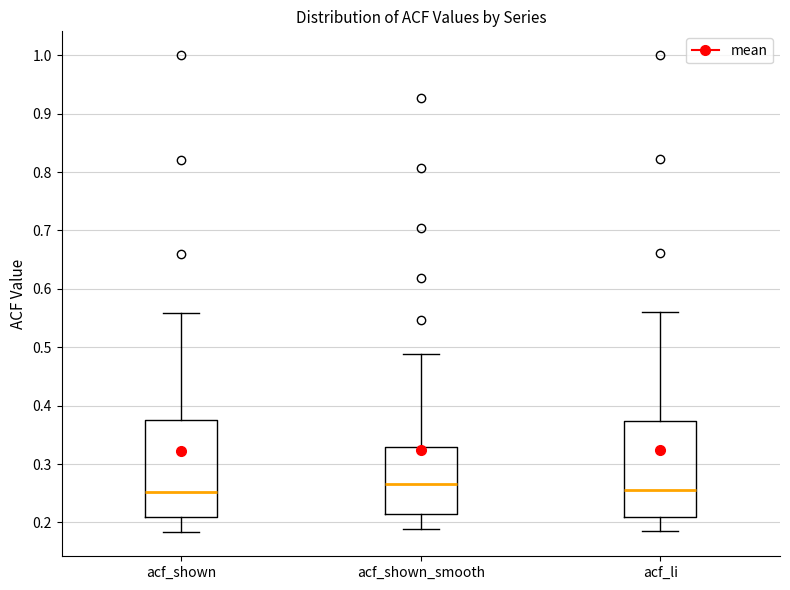

Reading left to right, read every box against the y-axis: the position of its median line, the range the box covers, and the ends of its whiskers. The values are not printed on the chart, so give them approximately, as read against the axis.

acf_shown: median 0.25, box 0.21 to 0.38, whiskers 0.18 to 0.56
acf_shown_smooth: median 0.27, box 0.21 to 0.33, whiskers 0.19 to 0.49
acf_li: median 0.26, box 0.21 to 0.37, whiskers 0.19 to 0.56